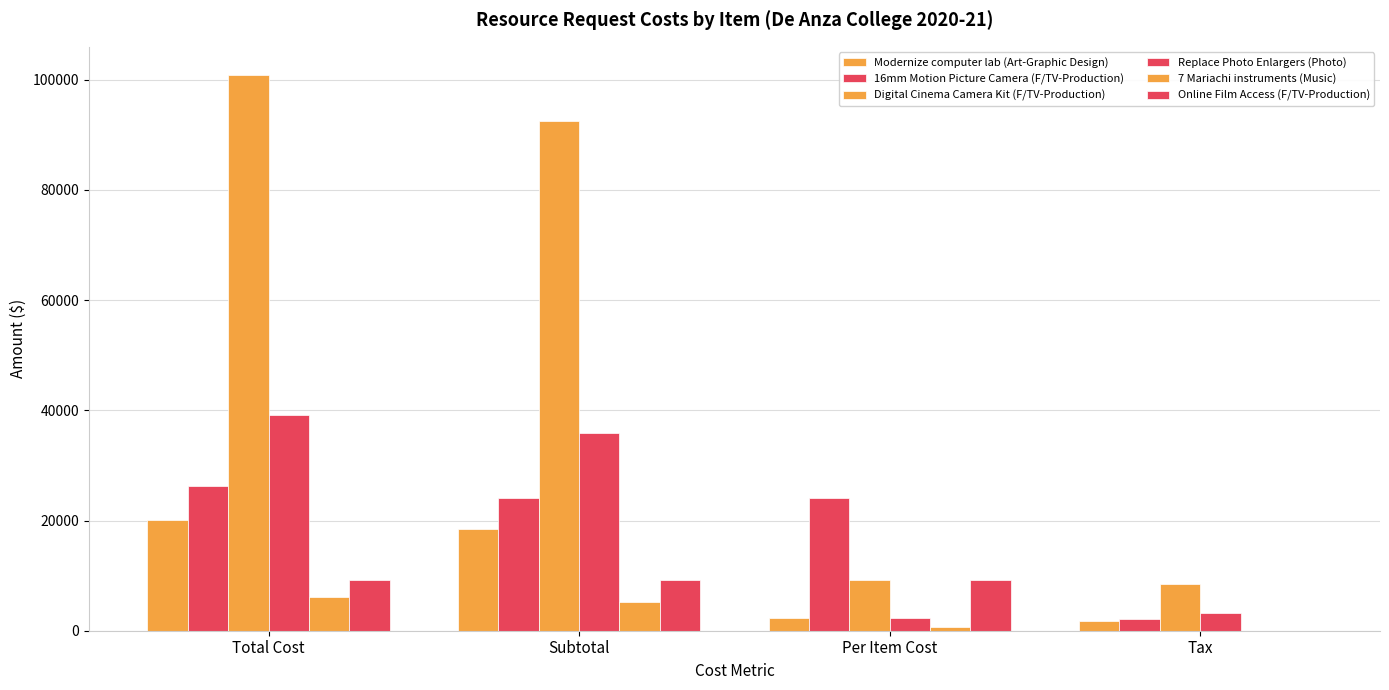

How many groups of bars are there?

4